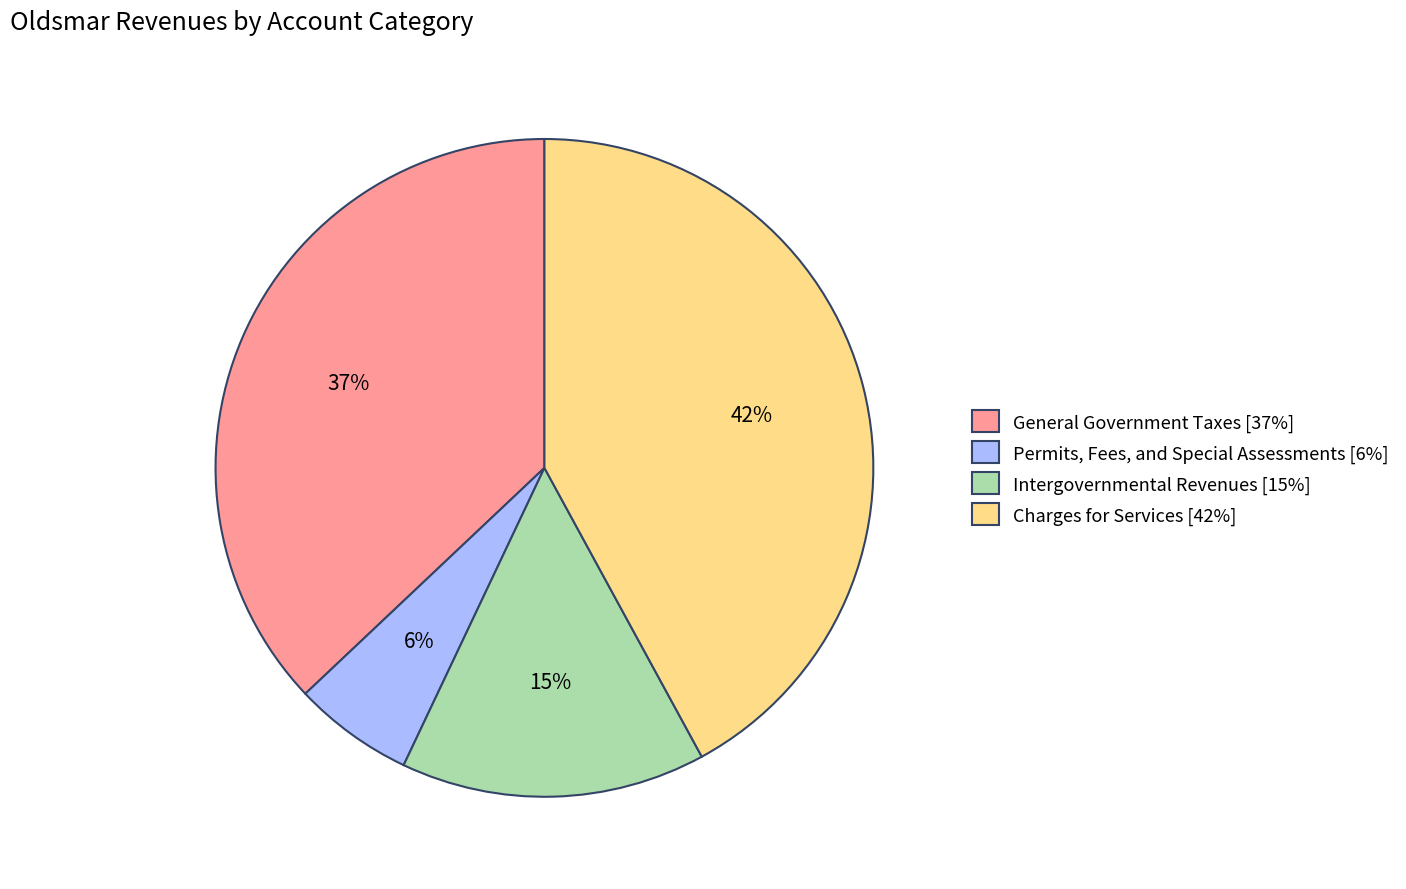

Is the sum of Intergovernmental Revenues [15%] and Permits, Fees, and Special Assessments [6%] greater than half?

No